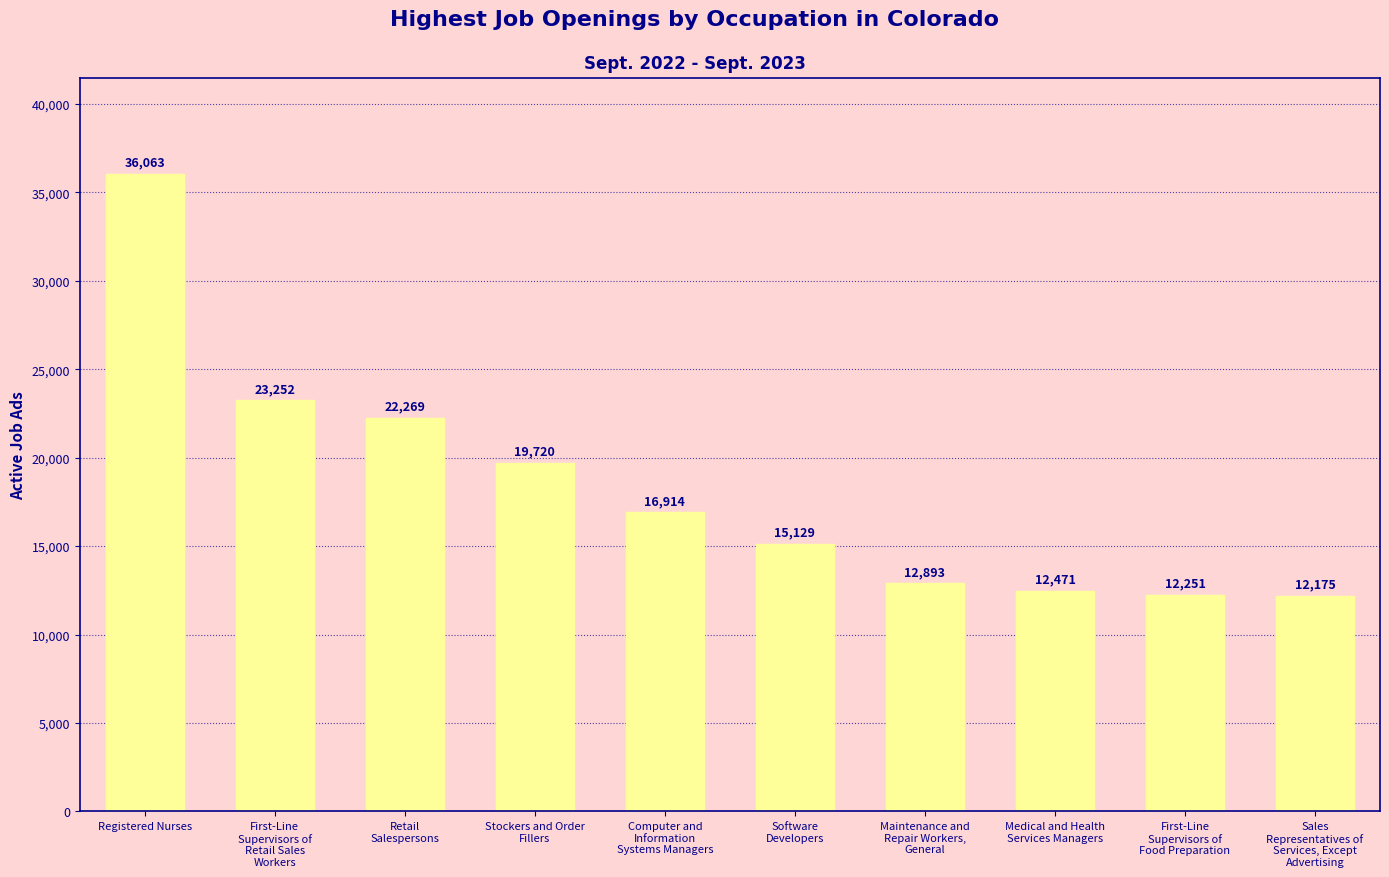

Between Stockers and Order
Fillers and First-Line
Supervisors of
Food Preparation, which is larger?

Stockers and Order
Fillers